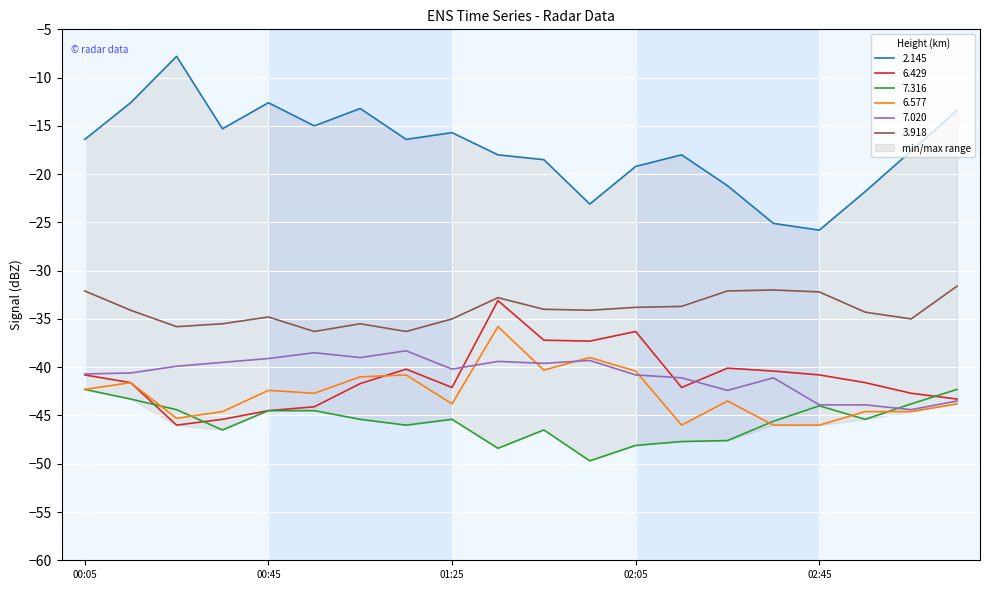

Does the chart display data point markers on the line(s)?

No